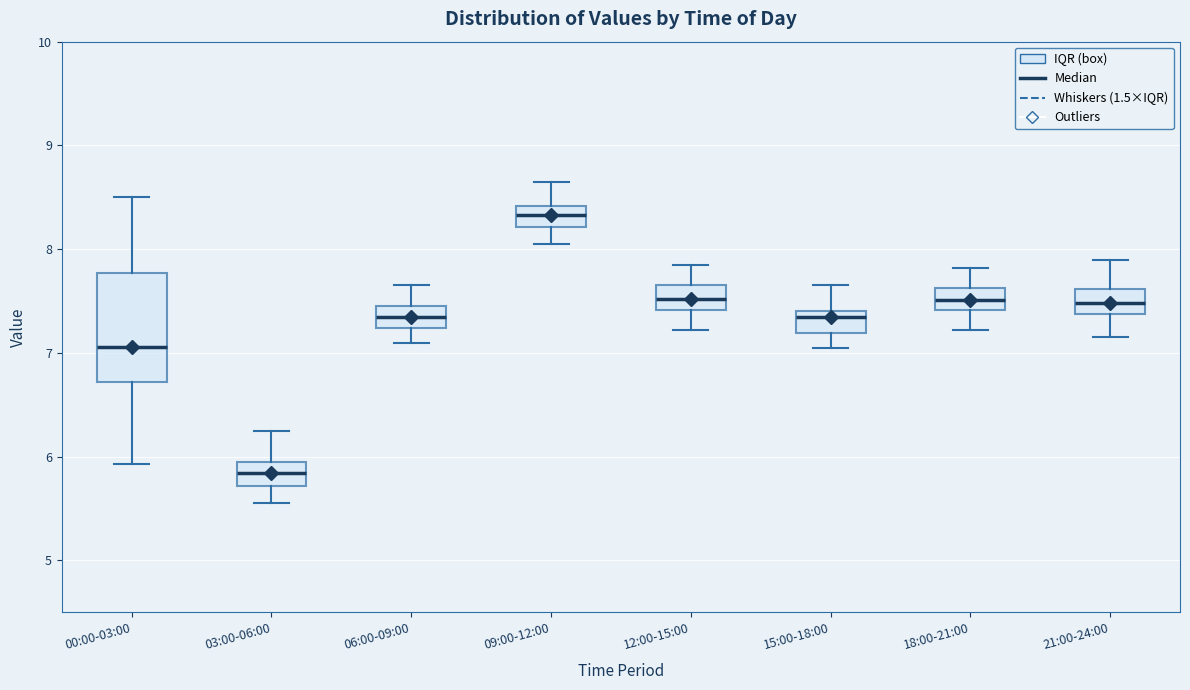

Reading left to right, transcribe this box plot: for each box, give where its median line is, the range the box spans, and where its two whiskers end, as read against the y-axis. The values are not printed on the chart, so give them approximately, as read against the axis.

00:00-03:00: median 7.1, box 6.7 to 7.8, whiskers 5.9 to 8.5
03:00-06:00: median 5.8, box 5.7 to 6.0, whiskers 5.6 to 6.3
06:00-09:00: median 7.4, box 7.2 to 7.5, whiskers 7.1 to 7.7
09:00-12:00: median 8.3, box 8.2 to 8.4, whiskers 8.1 to 8.7
12:00-15:00: median 7.5, box 7.4 to 7.7, whiskers 7.2 to 7.9
15:00-18:00: median 7.4 (just below the box's upper edge), box 7.2 to 7.4, whiskers 7.1 to 7.7
18:00-21:00: median 7.5, box 7.4 to 7.6, whiskers 7.2 to 7.8
21:00-24:00: median 7.5, box 7.4 to 7.6, whiskers 7.2 to 7.9